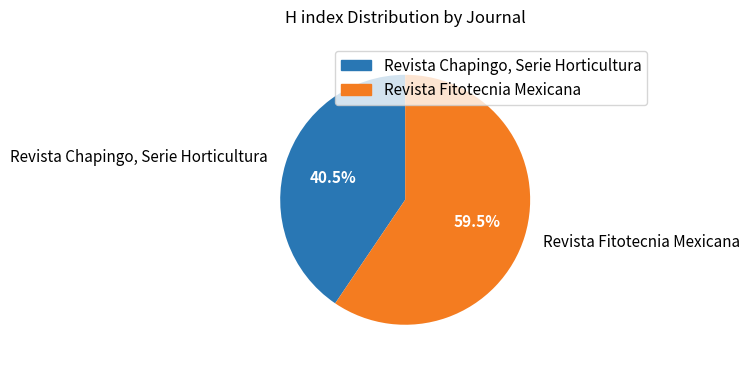

Is it true that Revista Chapingo, Serie Horticultura is 34% of the pie?

False